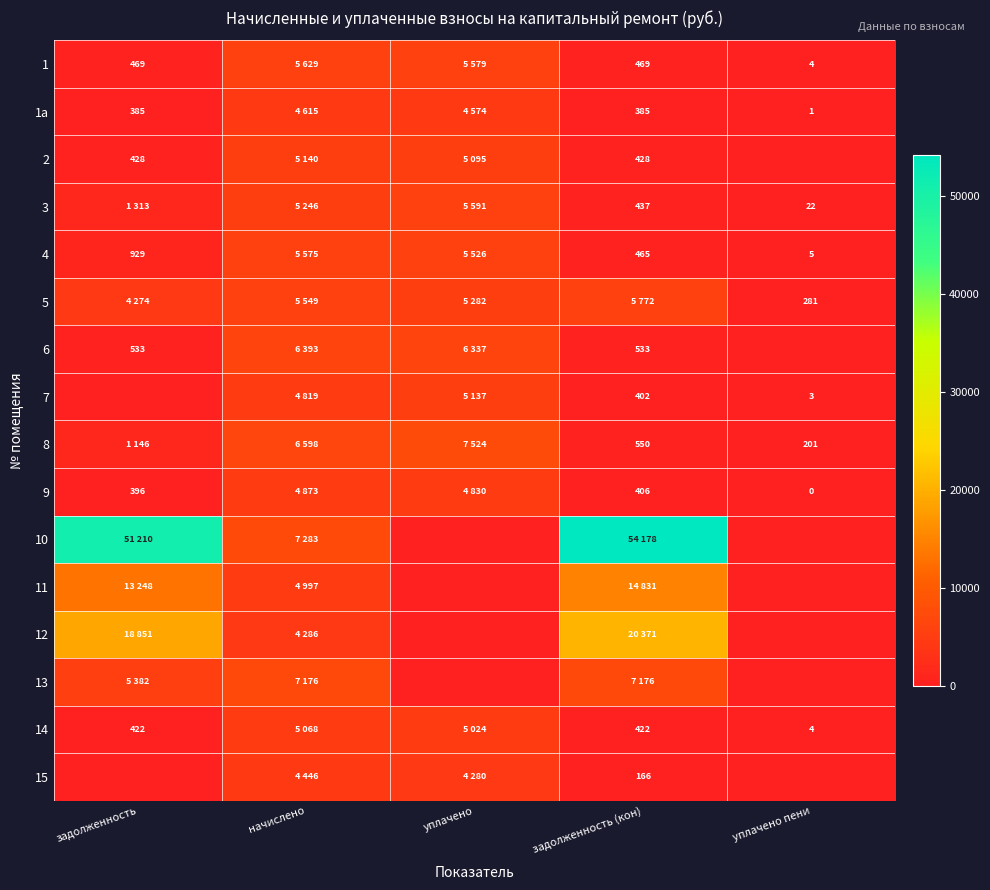

What is the sum of all 1а values?

9959.2